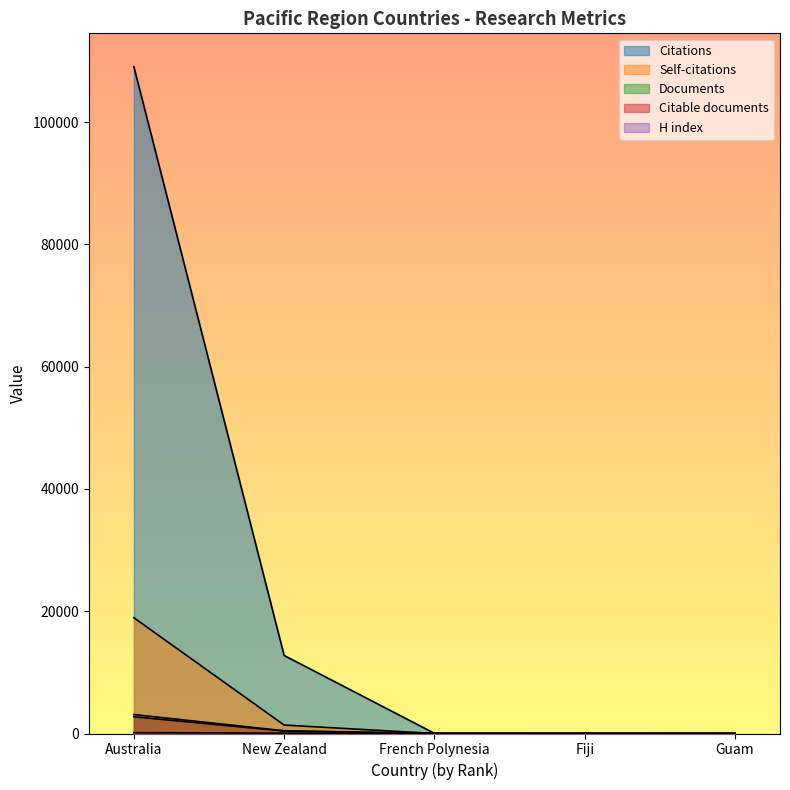

True or false: Citable documents and Self-citations intersect in this chart.

True